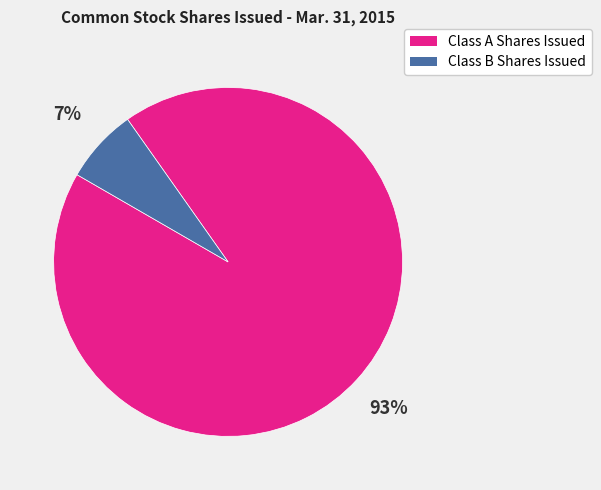

Do Class A Shares Issued and Class B Shares Issued together represent more than half of the pie?

Yes